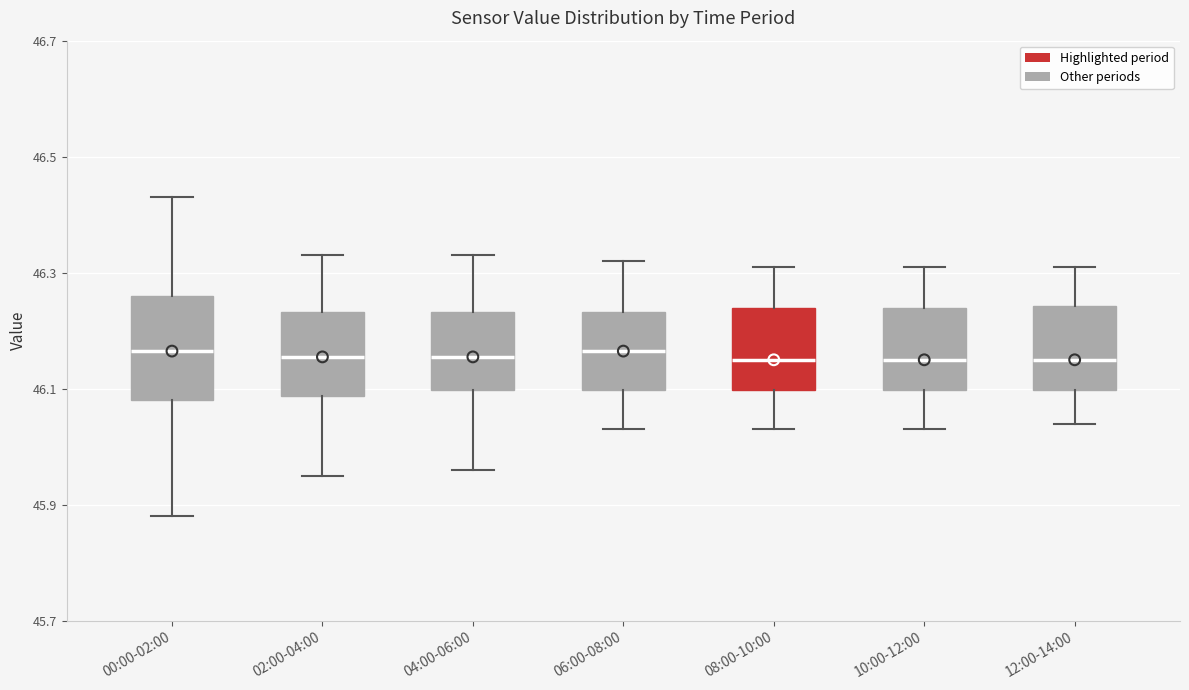

Where does the upper whisker of the box for 12:00-14:00 end on the y-axis? The values are not printed on the chart, so give them approximately, as read against the axis.

46.32